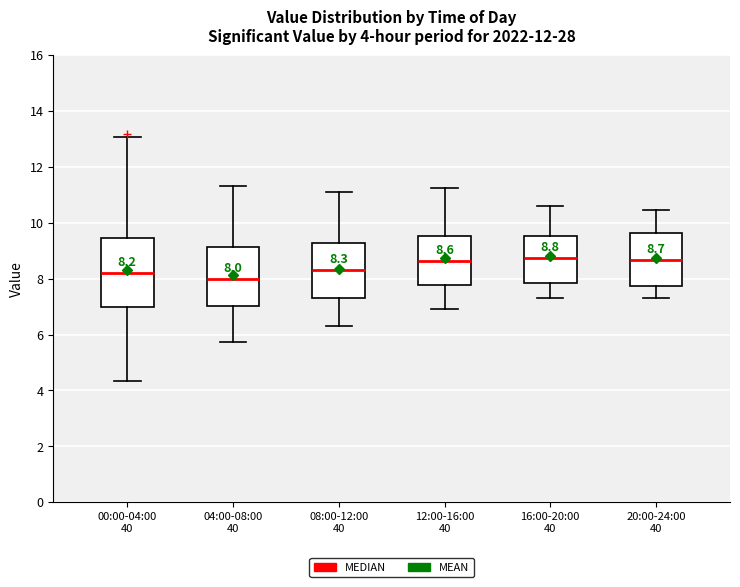

Which box is the tallest, from its lower edge to its upper edge?

00:00-04:00 40